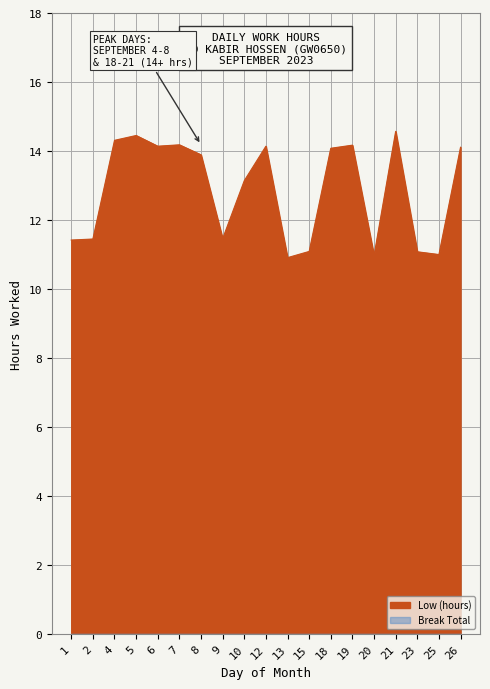

What is the smallest value displayed?

10.9